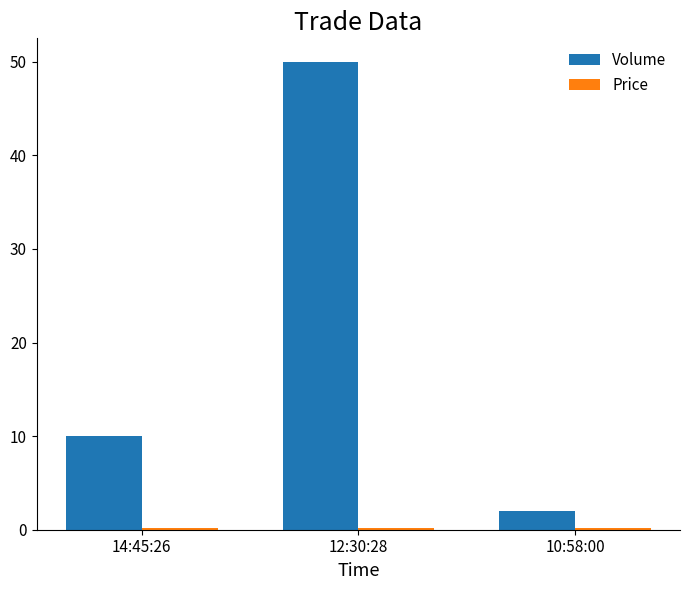

What is the total value across all series at 14:45:26?

10.2